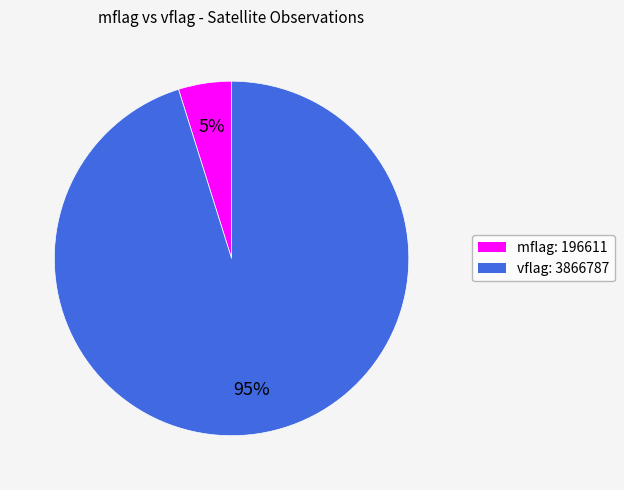

How many slices are in this pie chart?

2